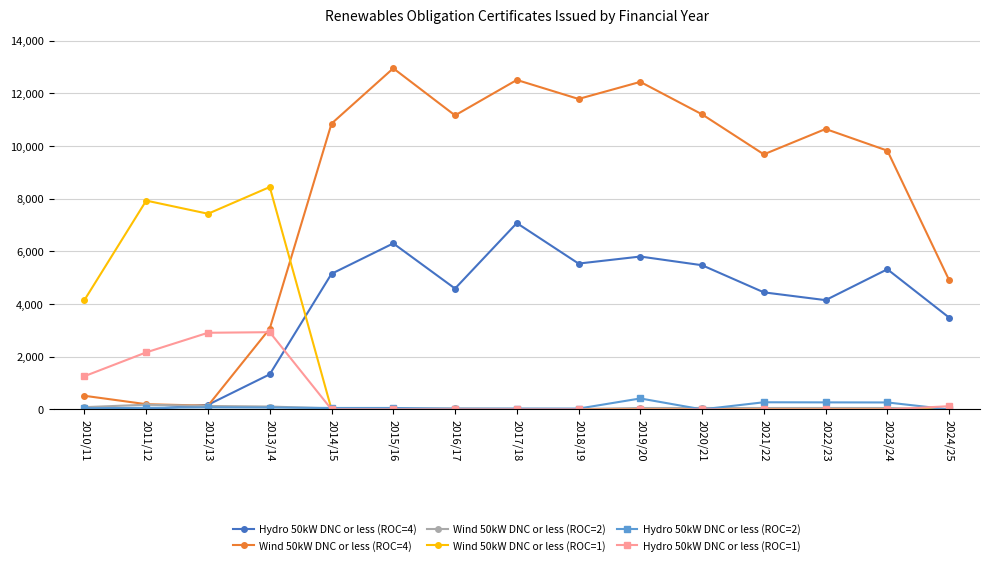

Which series has the largest total across all categories?

Wind 50kW DNC or less (ROC=4)